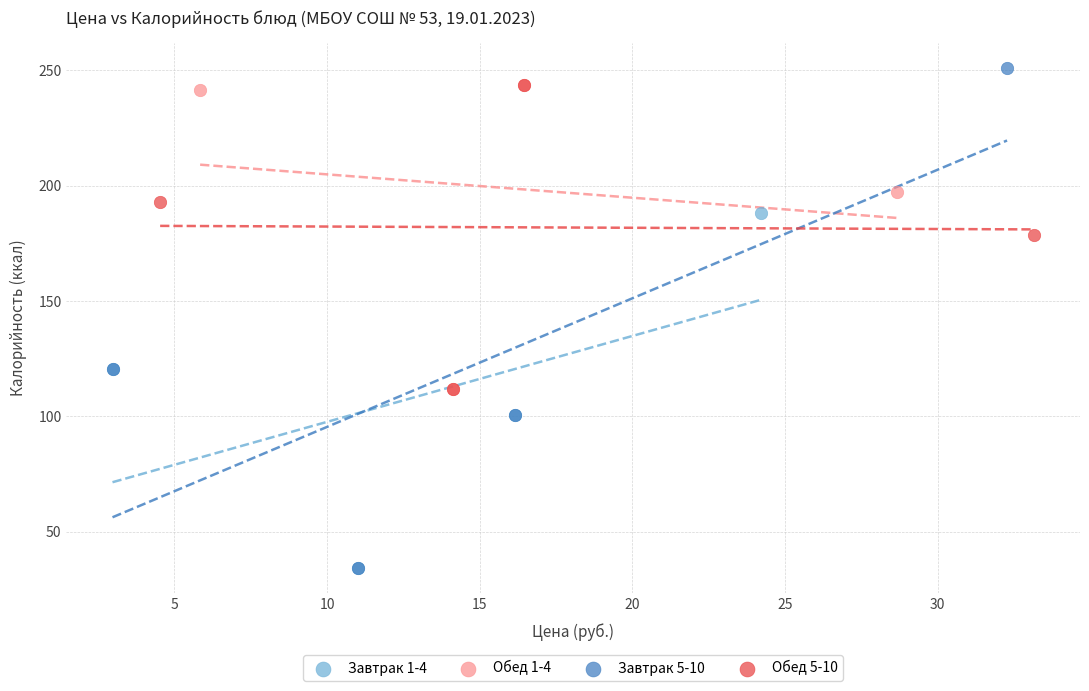

What are all the series names shown in the legend?

Завтрак 1-4, Обед 1-4, Завтрак 5-10, Обед 5-10